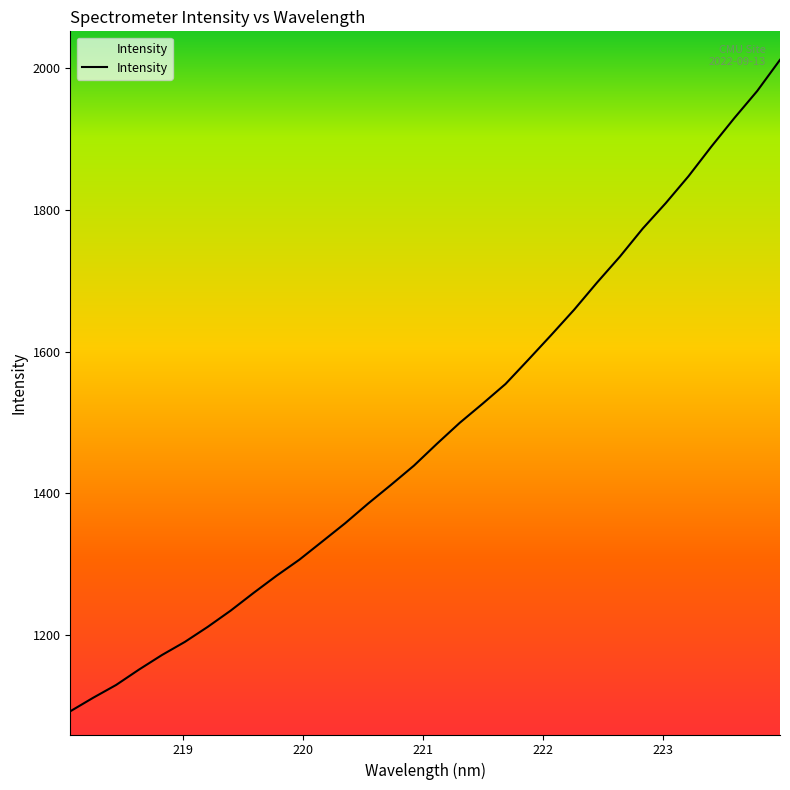

What is the greatest value displayed?

2011.8